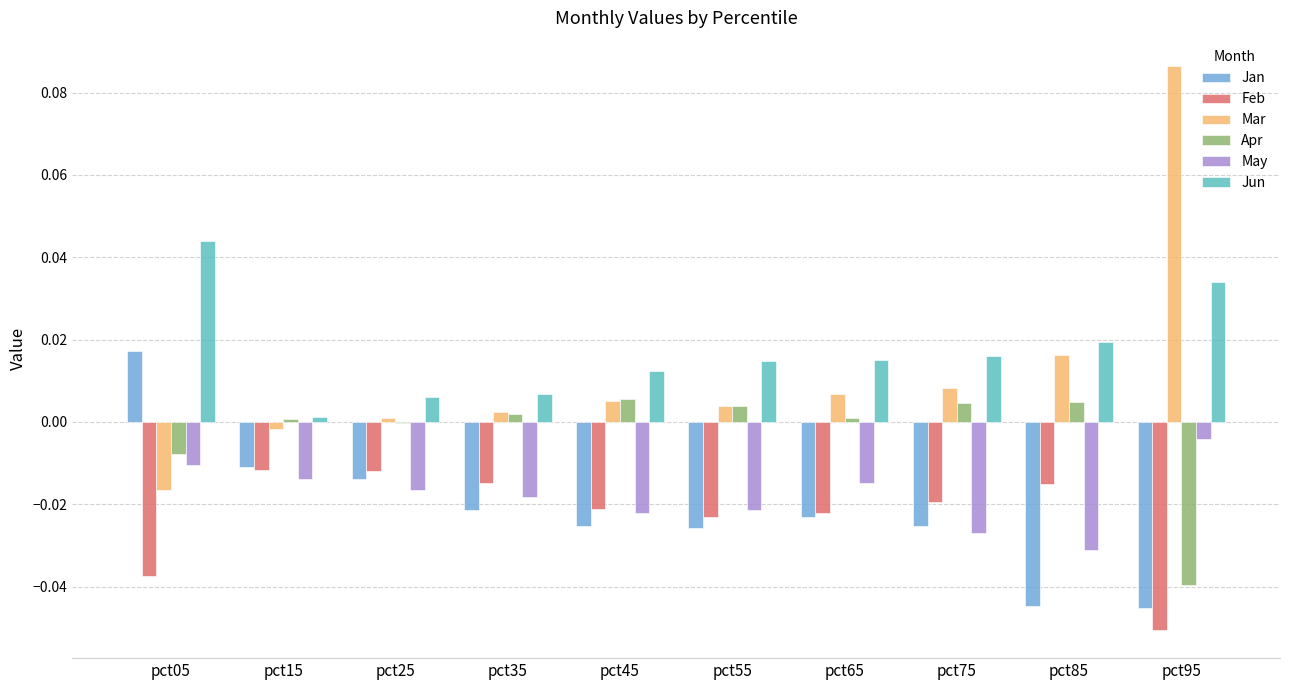

Between pct25 and pct95, which series saw the biggest shift?

Mar